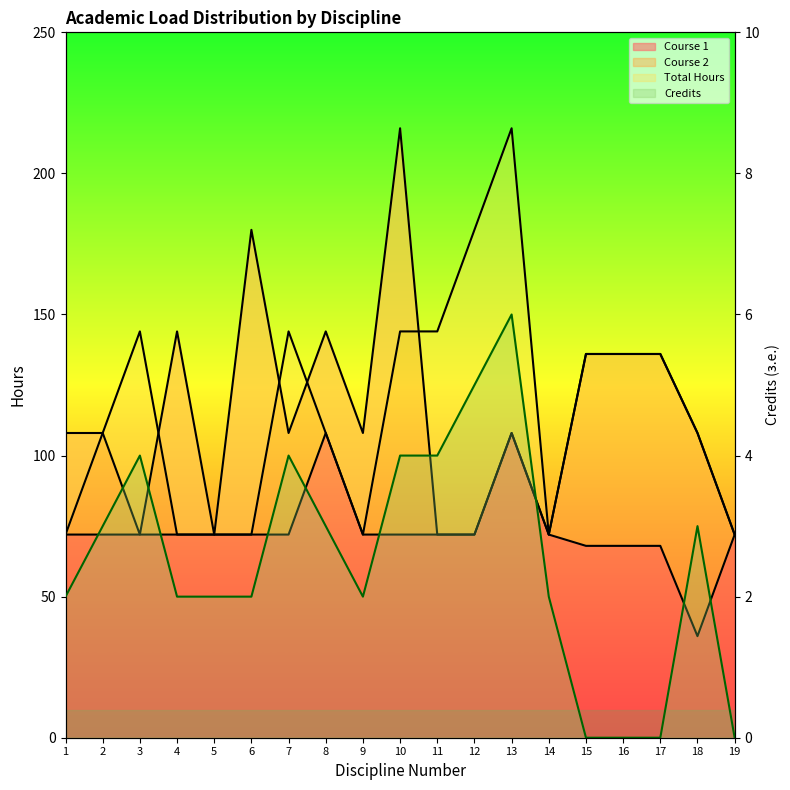

What is the value of the Course 2 point at the 10th from the left?

216